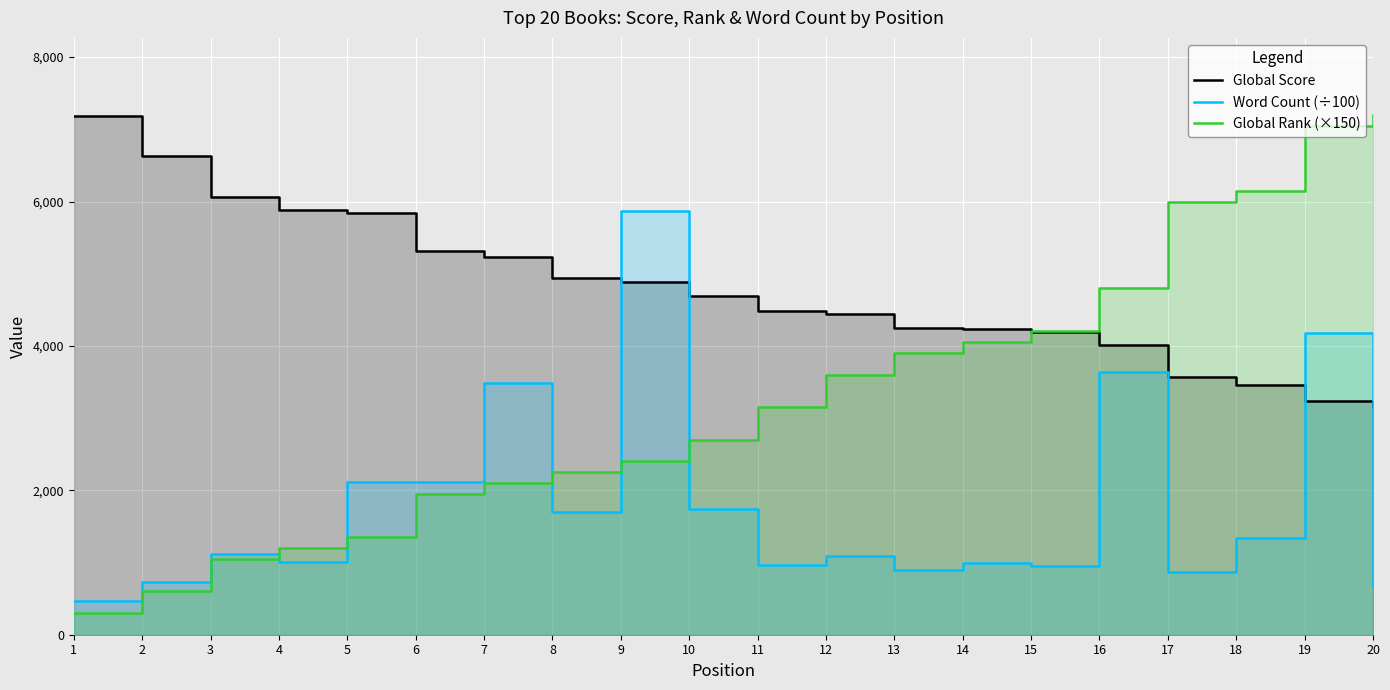

Which category has the lowest value in the Word Count (÷100) series?

1